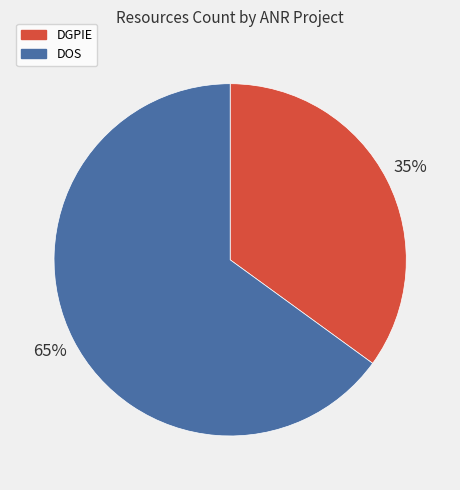

To the nearest percent, what portion does DOS represent?

65%